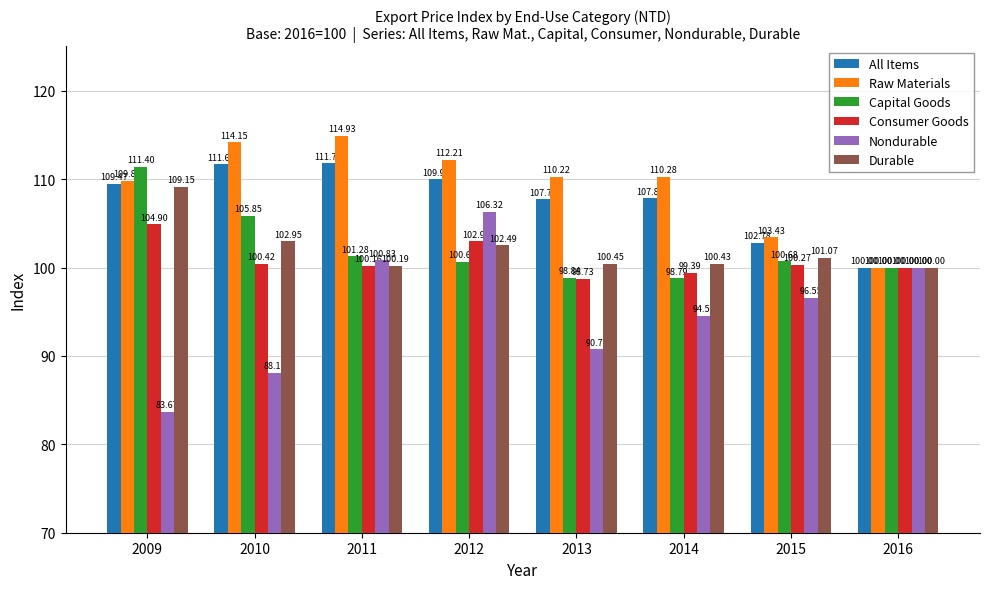

Read the Durable value at 2012.

102.5